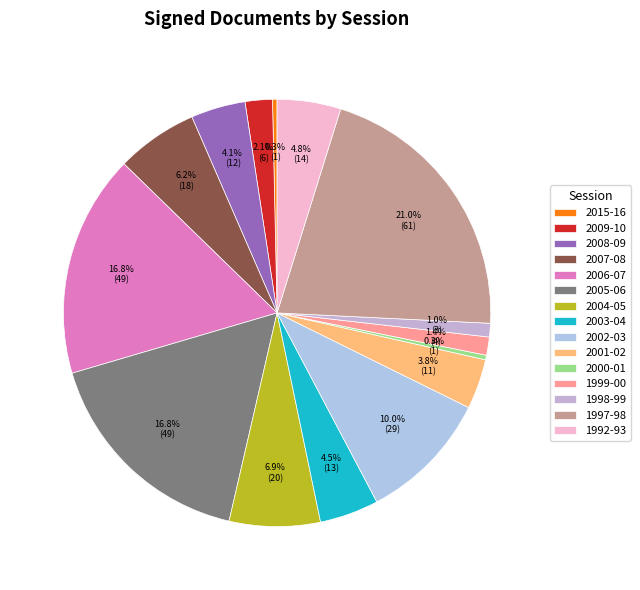

To the nearest percent, what is the difference between the 2005-06 and 2000-01 slice percentages?

16%